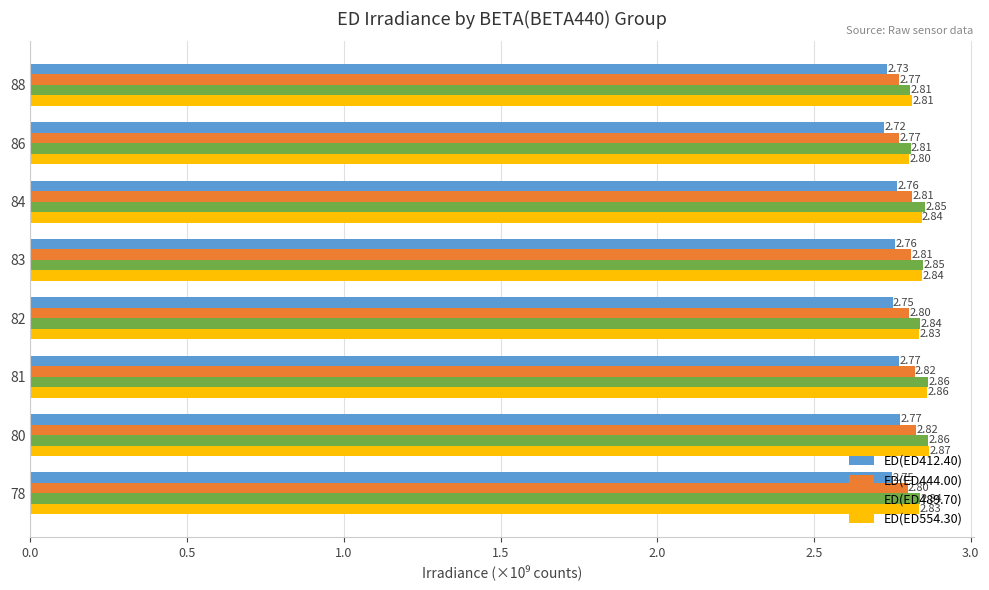

Rank the series at 86 from highest to lowest value.

ED(ED489.70), ED(ED554.30), ED(ED444.00), ED(ED412.40)